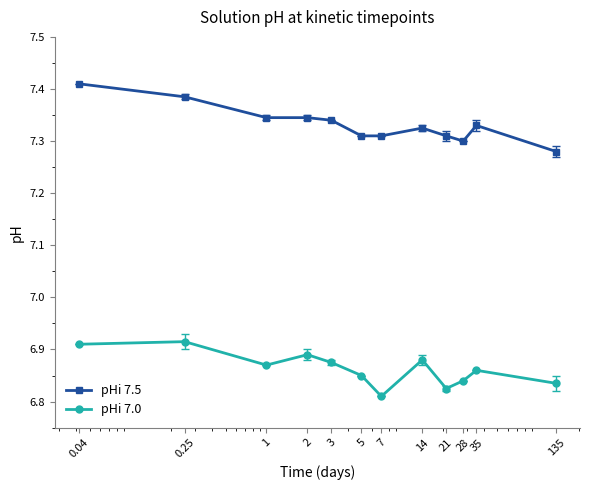

Which series has the largest total across all categories?

pHi 7.5